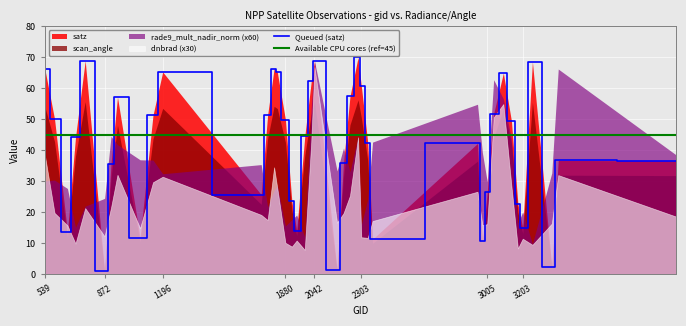

Which series has the largest total across all categories?

satz